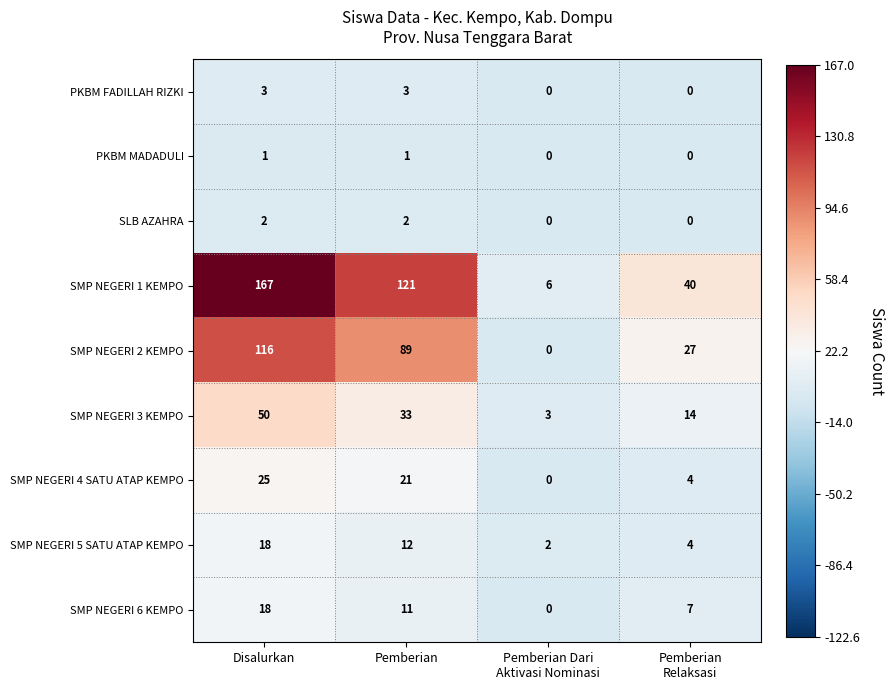

At which category is the sum across all series the highest?

Disalurkan